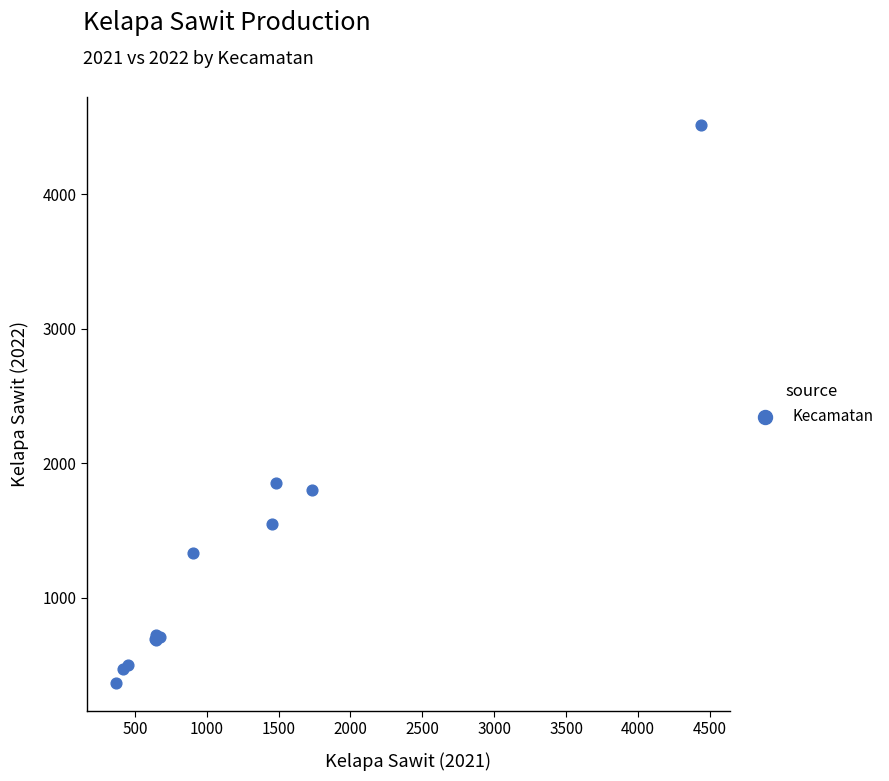

What Y value in the scatter plot is closest to 2440?

1856.0